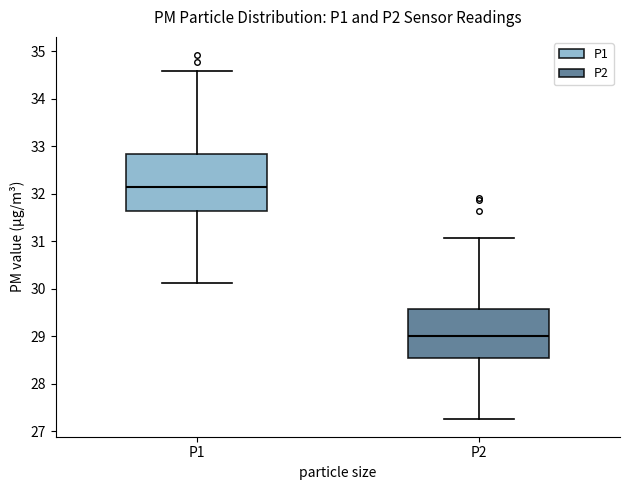

Which box has the highest median line?

P1